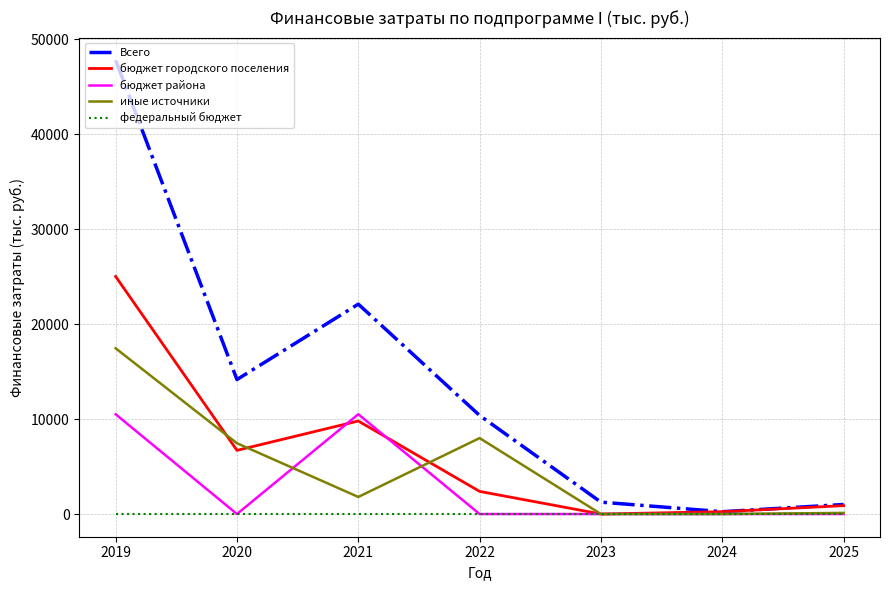

List the series in order of their peak value, highest first.

Всего, бюджет городского поселения, иные источники, бюджет района, федеральный бюджет